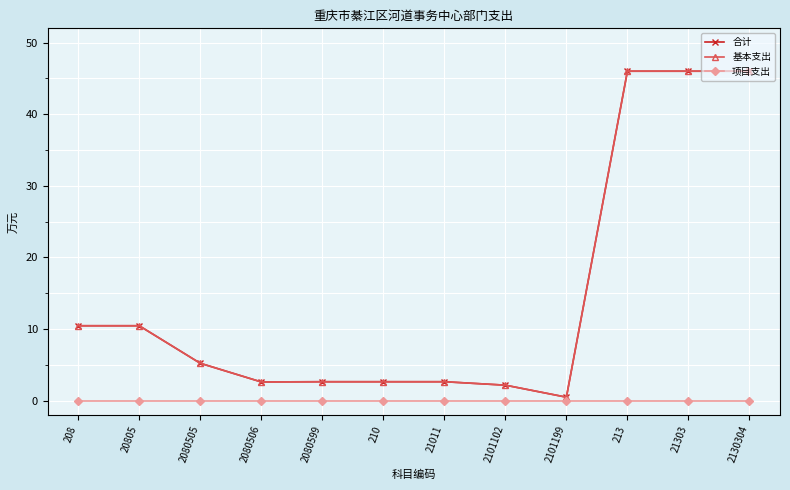

Reading right to left, what are all the values shown in this chart?

合计: 46.0	46.0	46.0	0.5	2.2	2.6	2.6	2.6	2.6	5.2	10.5	10.5
基本支出: 46.0	46.0	46.0	0.5	2.2	2.6	2.6	2.6	2.6	5.2	10.5	10.5
项目支出: 0.0	0.0	0.0	0.0	0.0	0.0	0.0	0.0	0.0	0.0	0.0	0.0